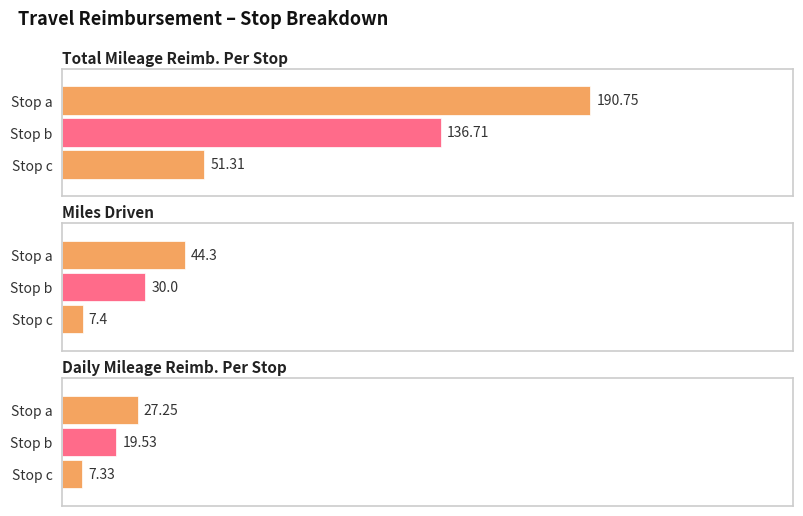

Rank the series by their maximum value, from highest to lowest.

Total Mileage Reimb. Per Stop, Miles Driven, Daily Mileage Reimb. Per Stop